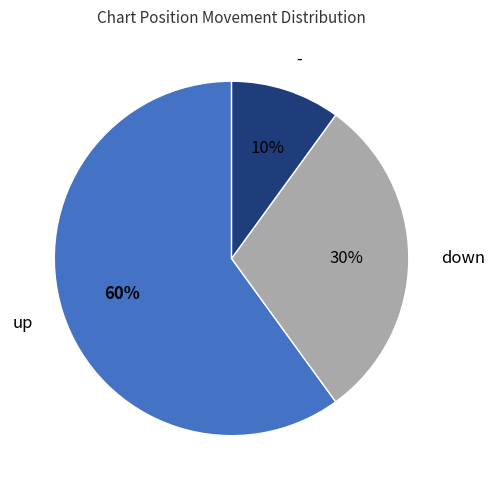

Is the sum of - and down greater than half?

No